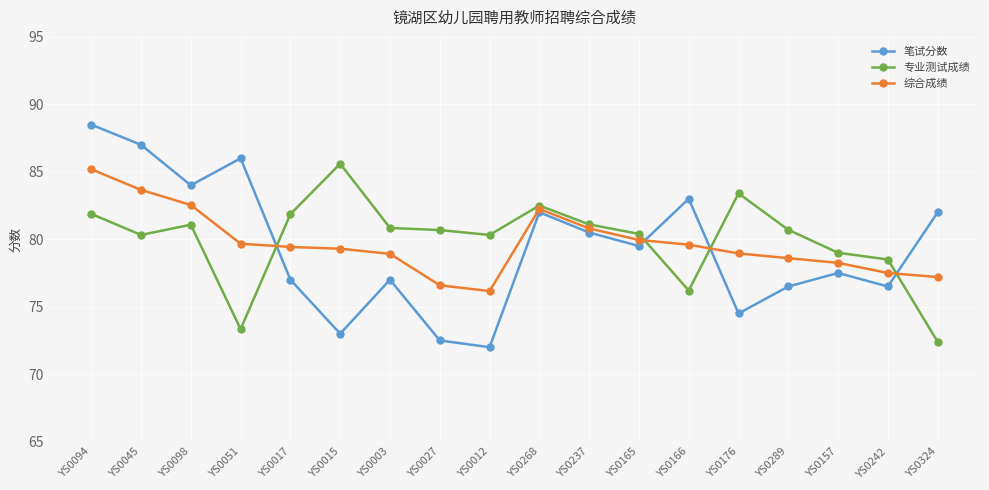

How many data points in 专业测试成绩 are above 80?

13